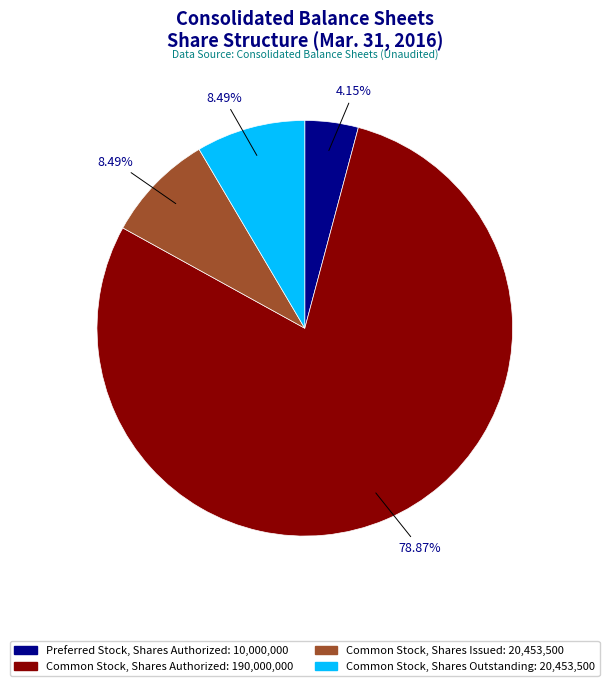

To the nearest percent, what is the difference between the largest and smallest slice percentages?

75%